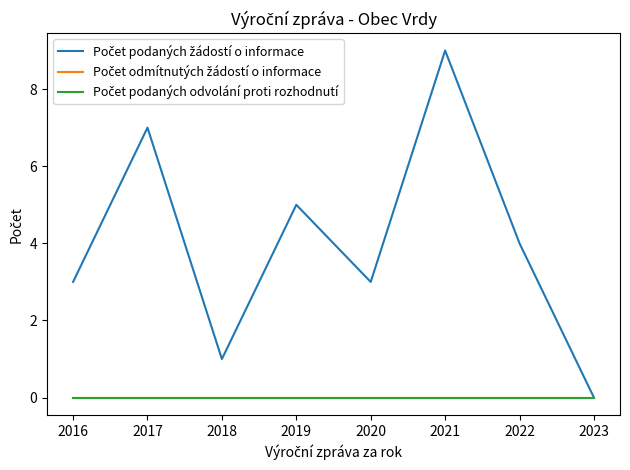

Is this an area chart (filled region under the line)?

No